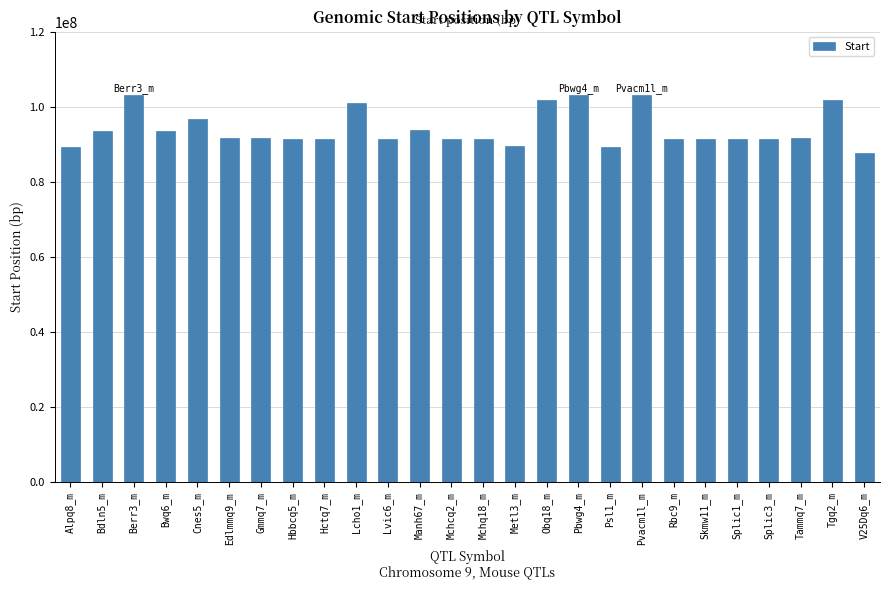

Are the bars horizontal?

No